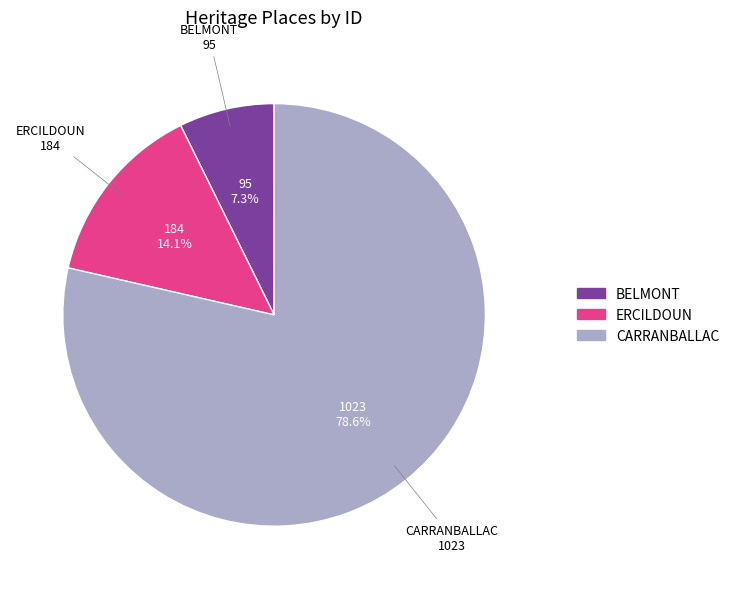

Which category has the smallest portion of the pie?

BELMONT